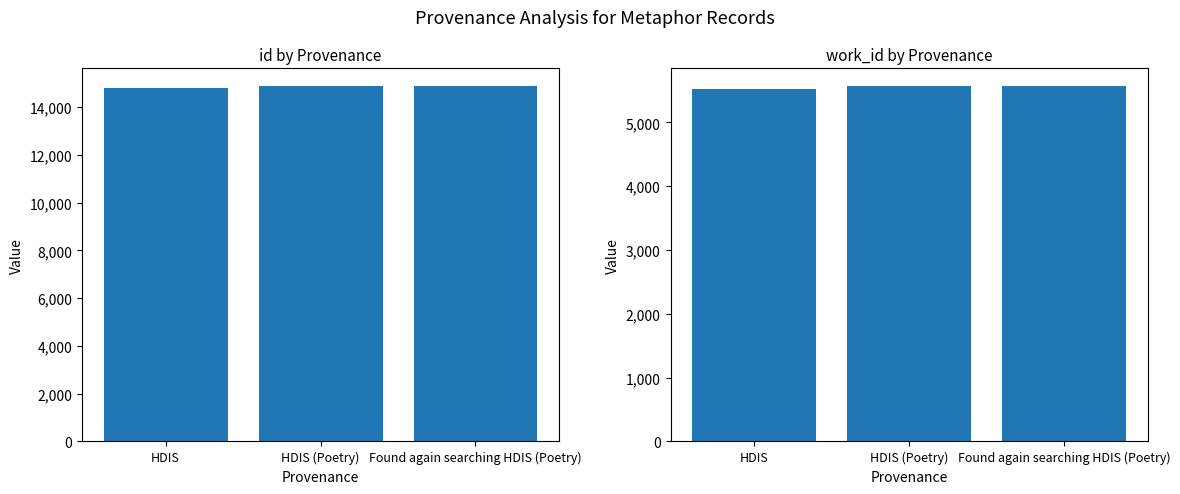

What is the label of the 2nd bar from the right?

HDIS (Poetry)